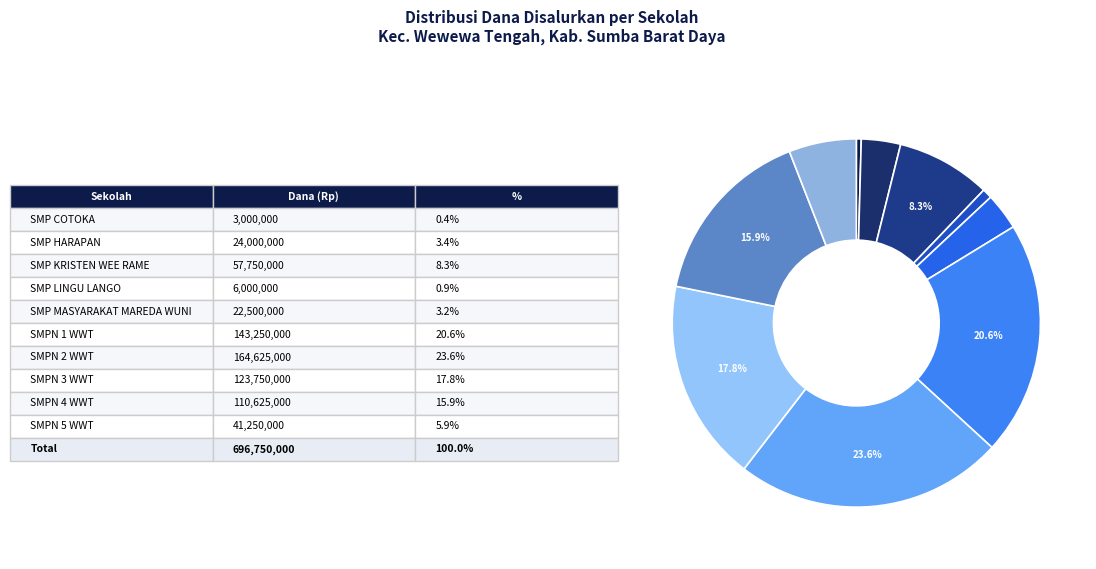

Which category has the biggest portion of the pie?

SMP NEGERI 2 WEWEWA TENGAH